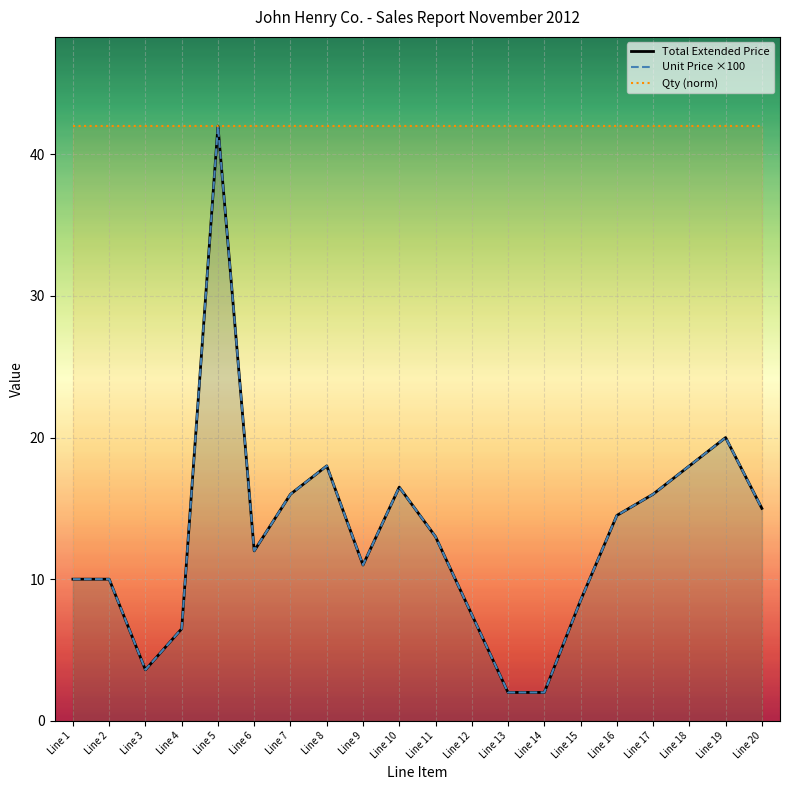

How many data points are above 13?

9